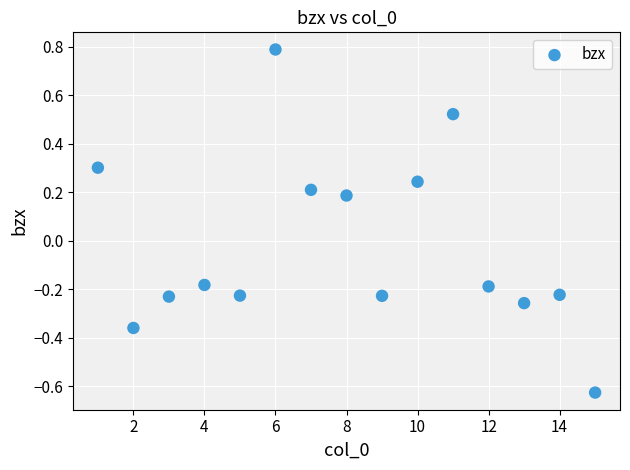

What is the range of Y values (max minus min)?

1.4